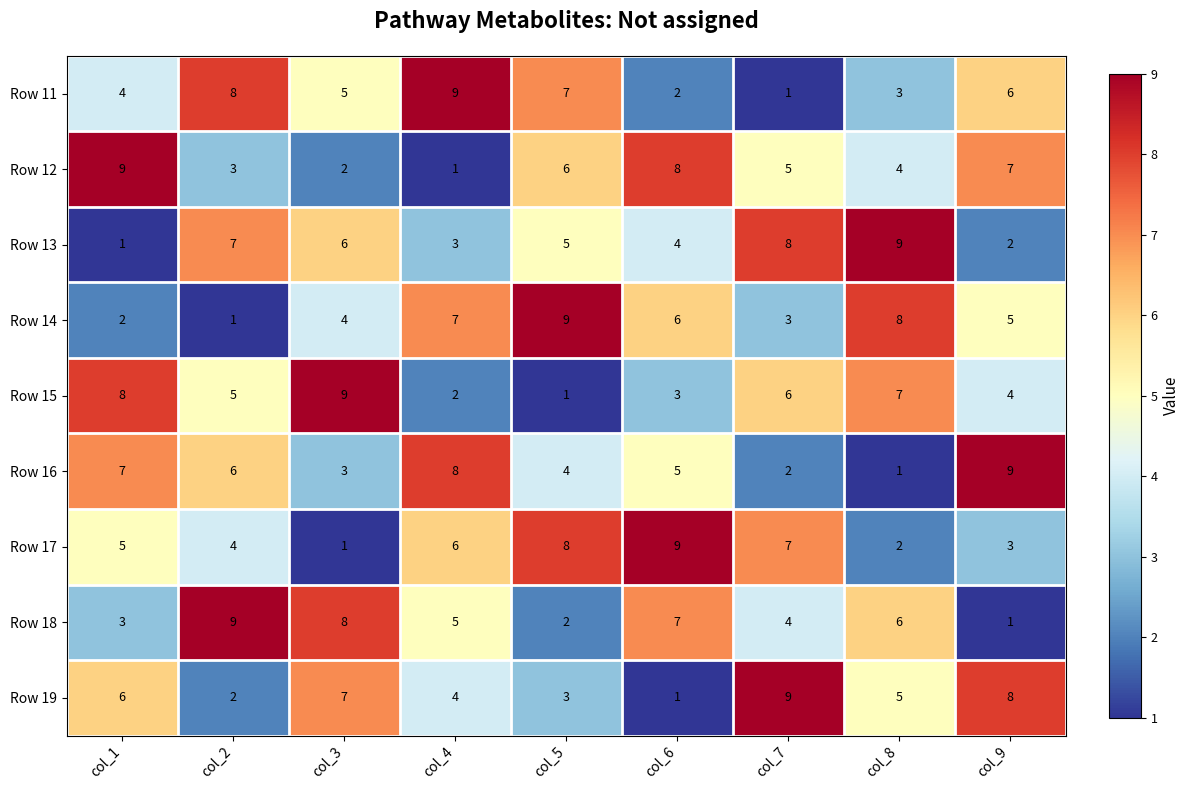

What is the sum of the Row 15 values at col_3 and col_5?

10